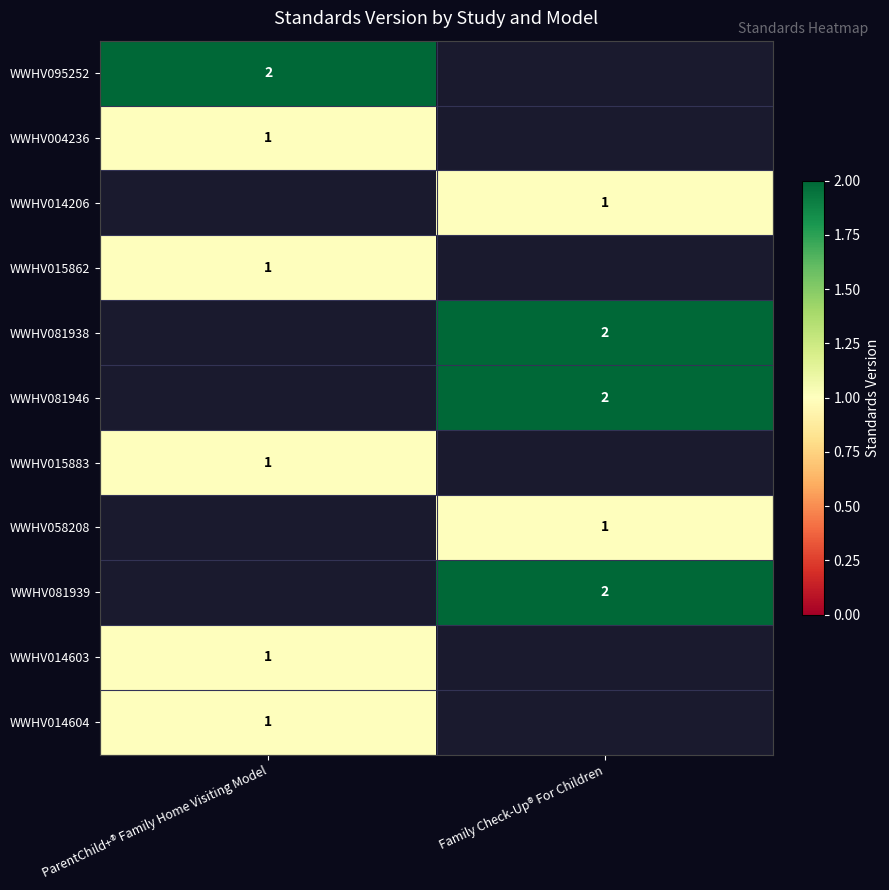

The value of WWHV095252 at ParentChild+® Family Home Visiting Model is 3. True or false?

False